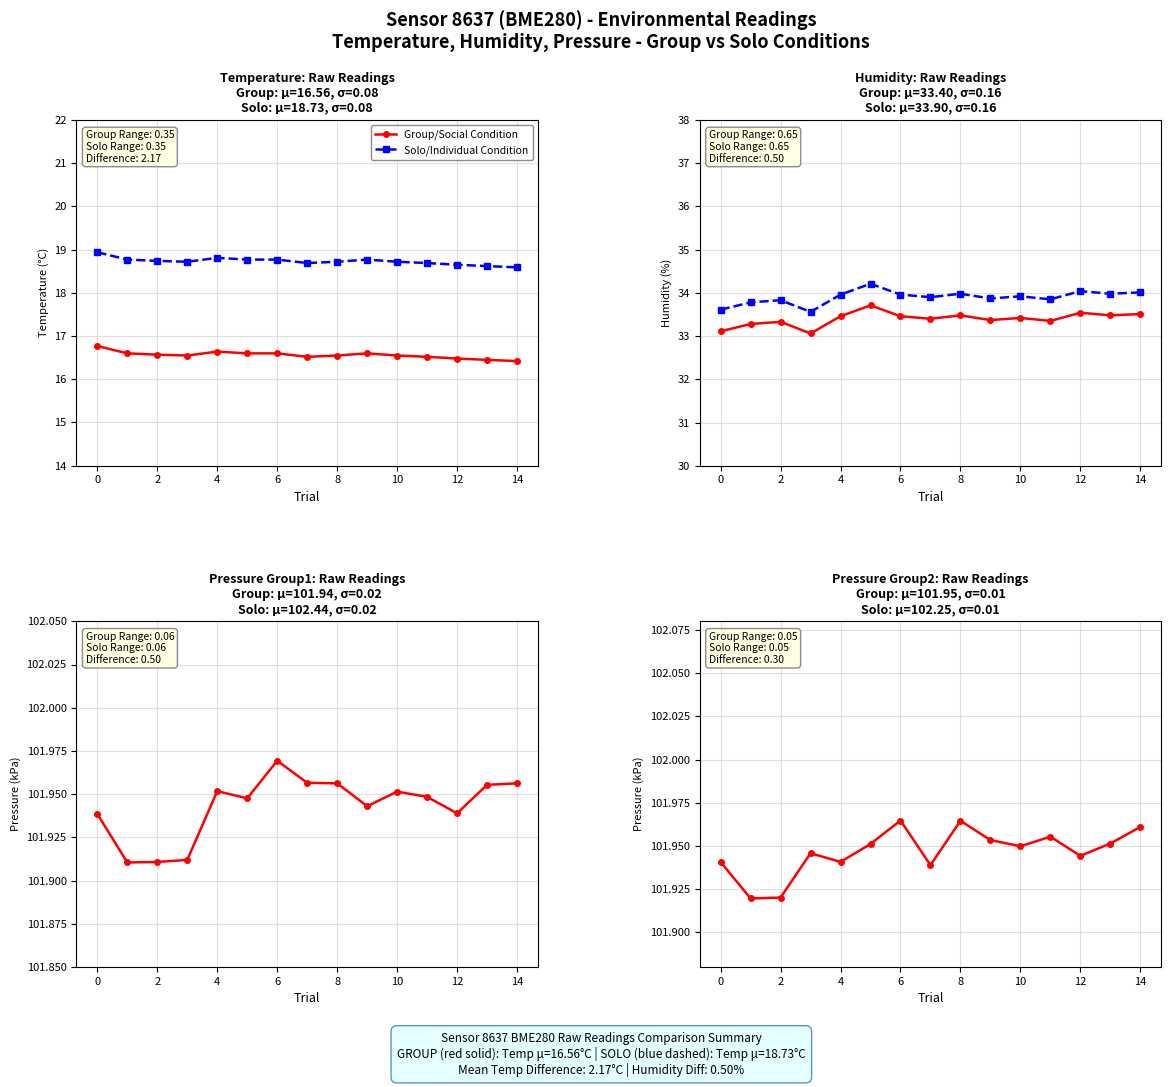

The Group/Social Condition series shows 148.9 at 14. True or false?

False